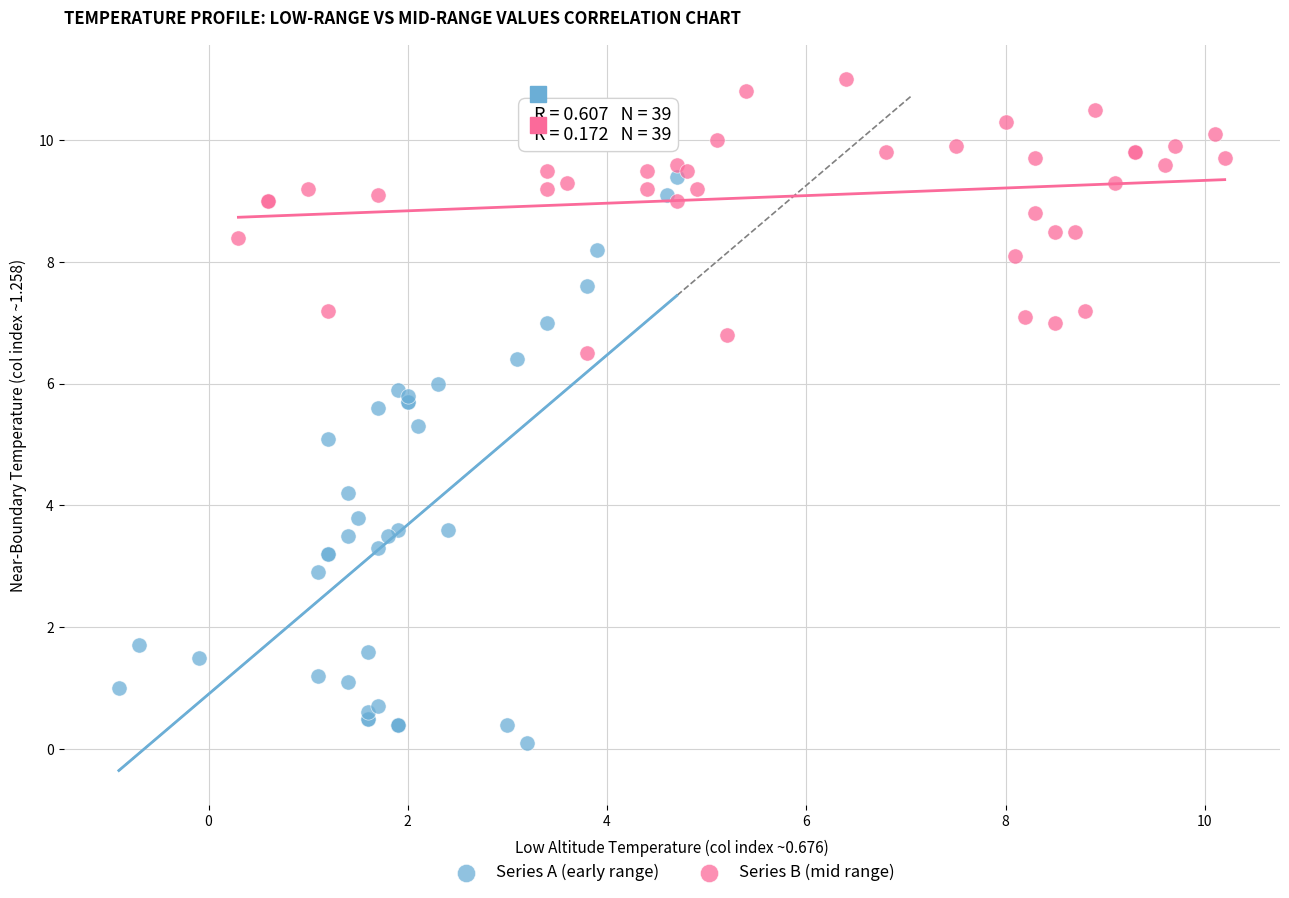

Which series reaches the minimum Y coordinate?

Series A (early range)